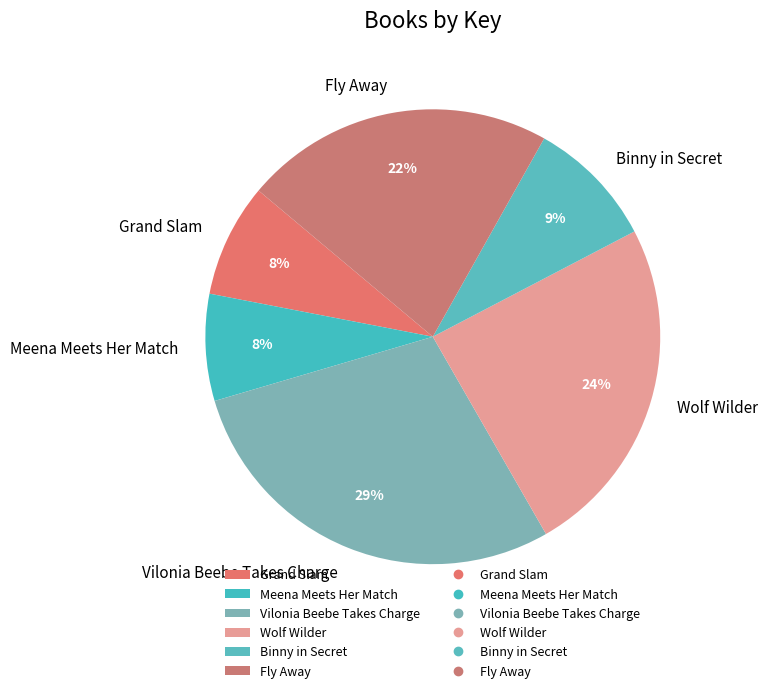

The Binny in Secret slice represents 1% of the pie. True or false?

False